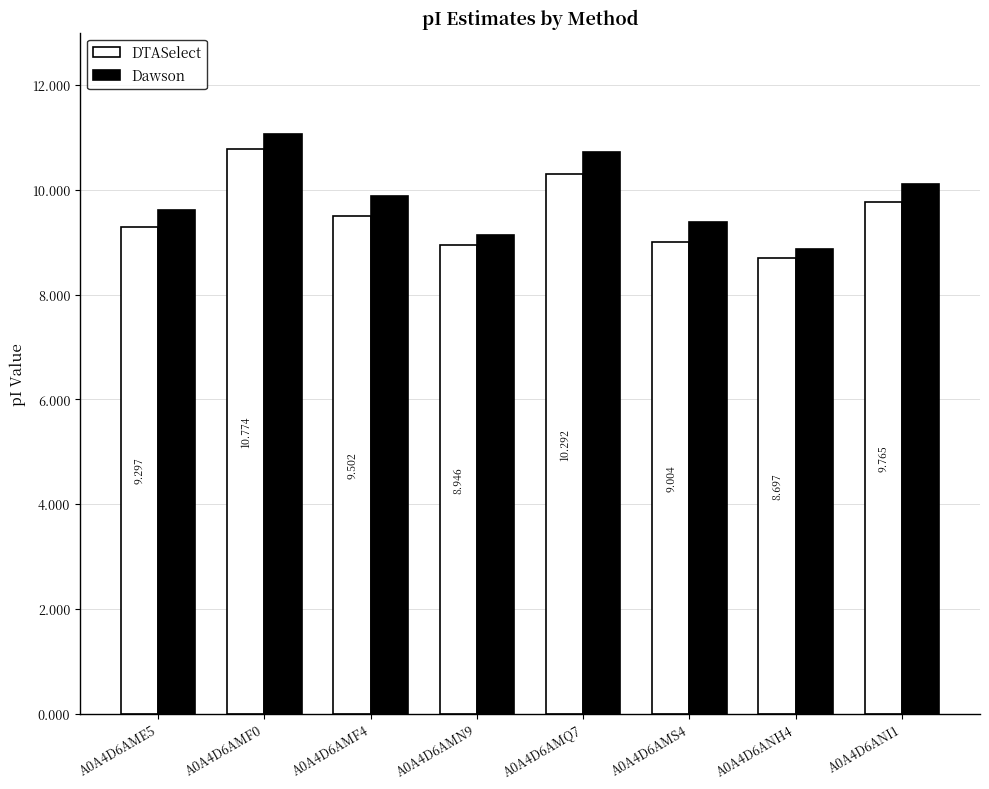

How many values in the Dawson series exceed 9?

7